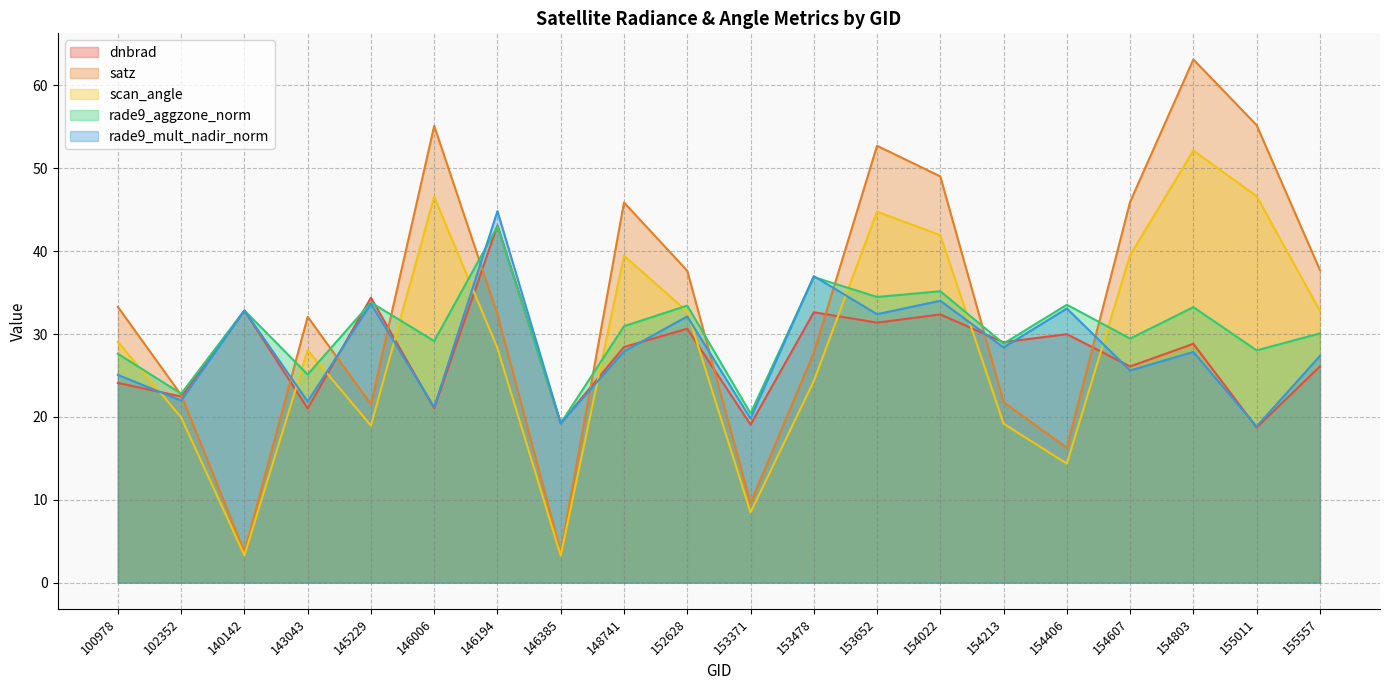

In rade9_mult_nadir_norm, how many points are lower than both neighbors (excluding endpoints)?

9